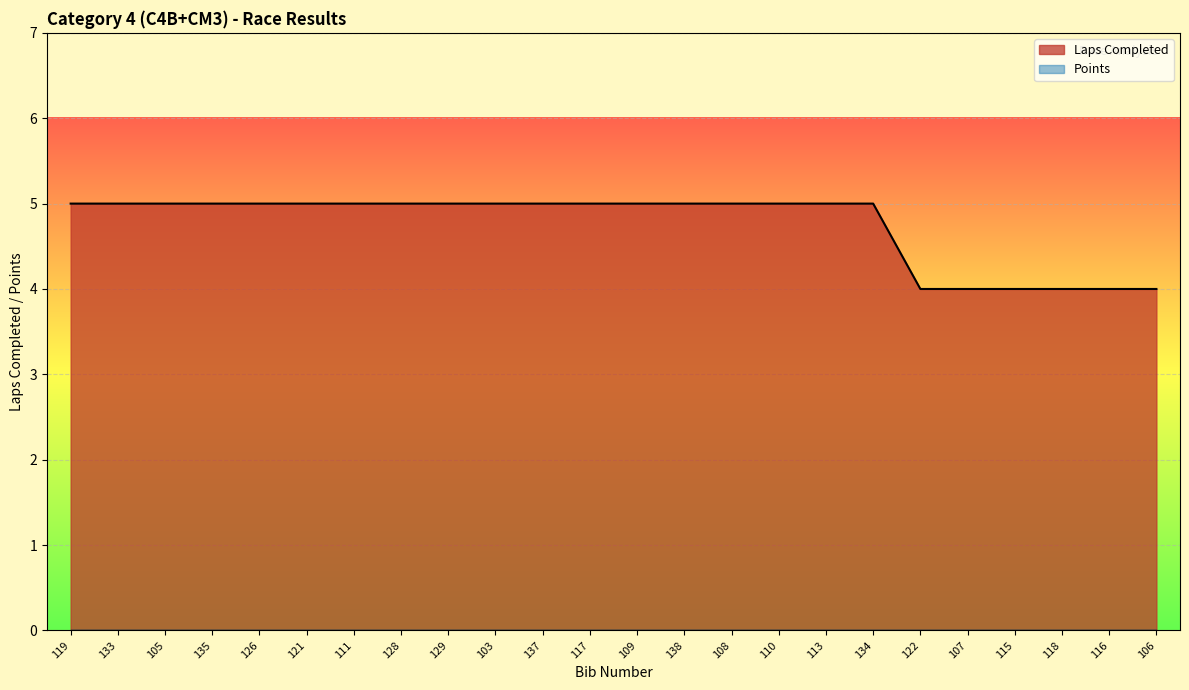

List the labels in order of value, largest first.

119, 133, 105, 135, 126, 121, 111, 128, 129, 103, 137, 117, 109, 138, 108, 110, 113, 134, 122, 107, 115, 118, 116, 106